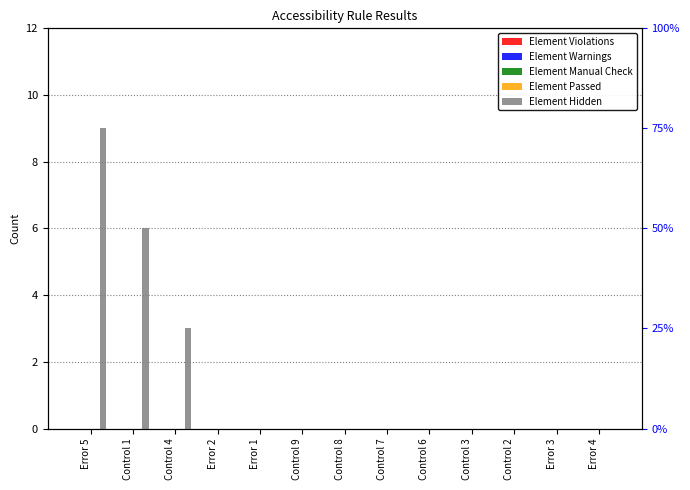

Reading right to left, transcribe all the data shown in this chart.

Element Violations: Error 4=0	Error 3=0	Control 2=0	Control 3=0	Control 6=0	Control 7=0	Control 8=0	Control 9=0	Error 1=0	Error 2=0	Control 4=0	Control 1=0	Error 5=0
Element Warnings: Error 4=0	Error 3=0	Control 2=0	Control 3=0	Control 6=0	Control 7=0	Control 8=0	Control 9=0	Error 1=0	Error 2=0	Control 4=0	Control 1=0	Error 5=0
Element Manual Check: Error 4=0	Error 3=0	Control 2=0	Control 3=0	Control 6=0	Control 7=0	Control 8=0	Control 9=0	Error 1=0	Error 2=0	Control 4=0	Control 1=0	Error 5=0
Element Passed: Error 4=0	Error 3=0	Control 2=0	Control 3=0	Control 6=0	Control 7=0	Control 8=0	Control 9=0	Error 1=0	Error 2=0	Control 4=0	Control 1=0	Error 5=0
Element Hidden: Error 4=0	Error 3=0	Control 2=0	Control 3=0	Control 6=0	Control 7=0	Control 8=0	Control 9=0	Error 1=0	Error 2=0	Control 4=3	Control 1=6	Error 5=9